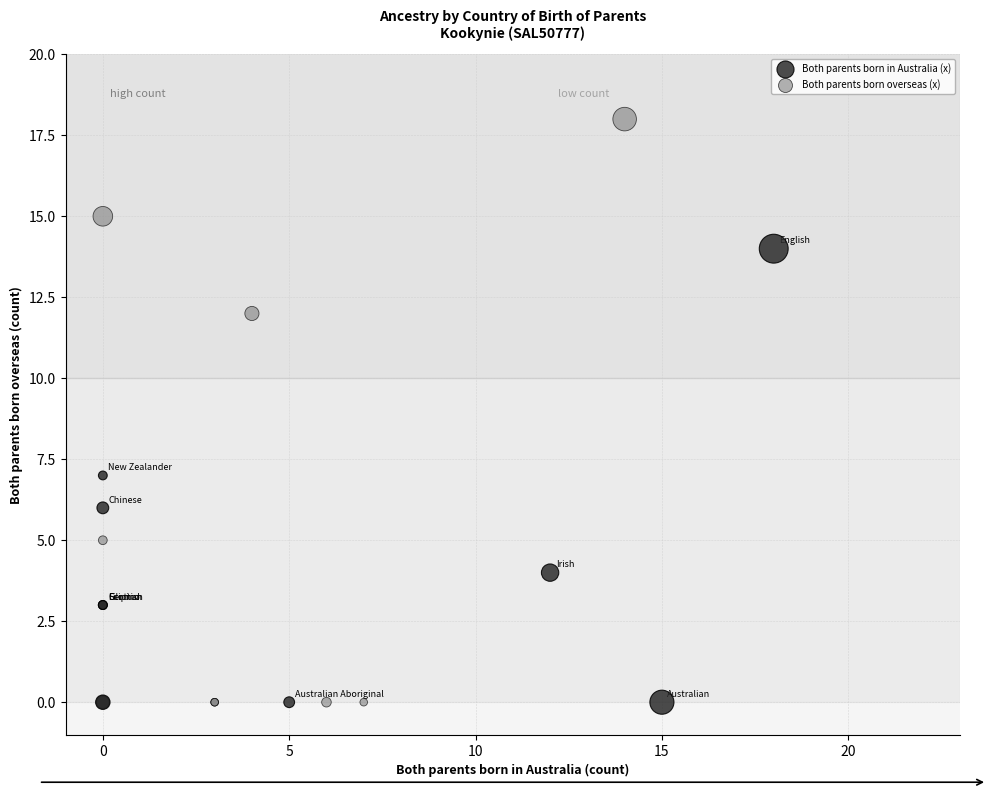

What are all the series names shown in the legend?

Both parents born in Australia (x), Both parents born overseas (x)